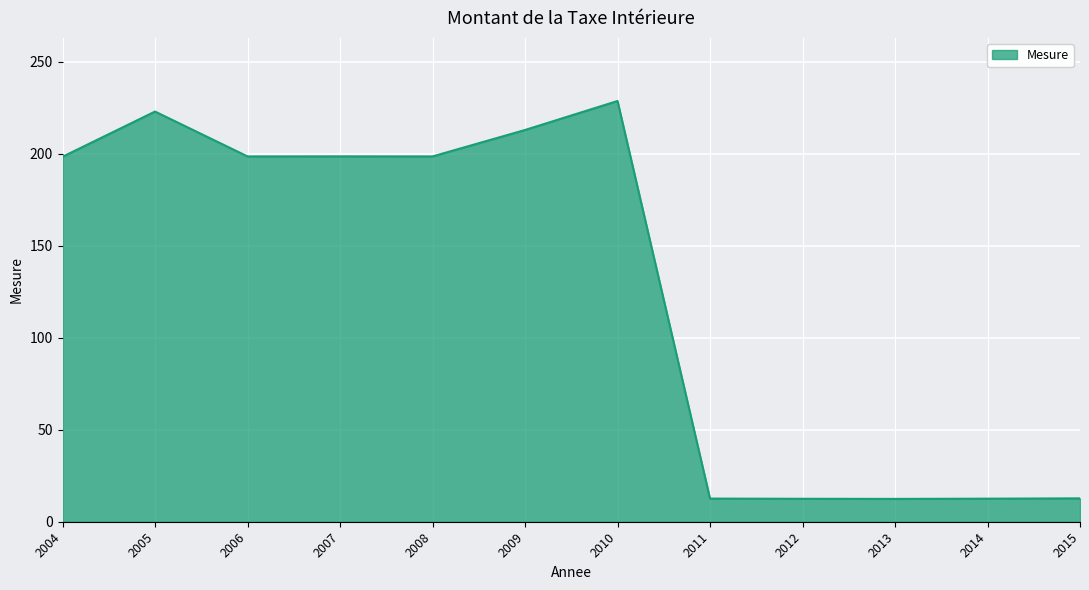

What is the approximate value at 2013?

12.4